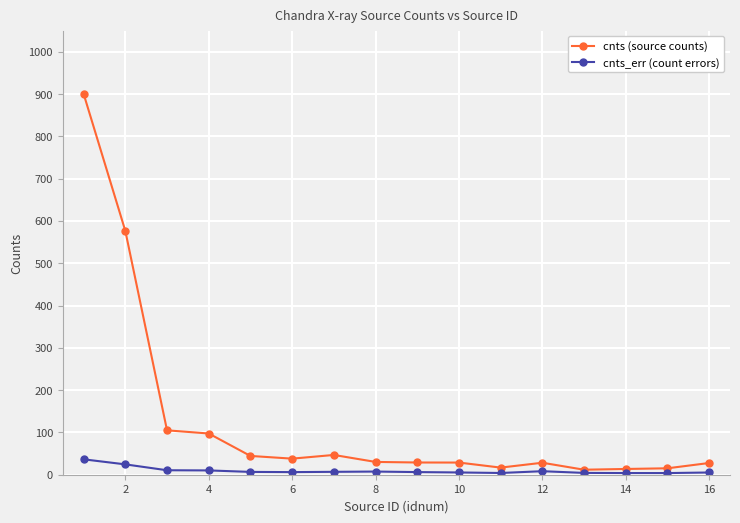

What is the greatest value displayed?

900.4